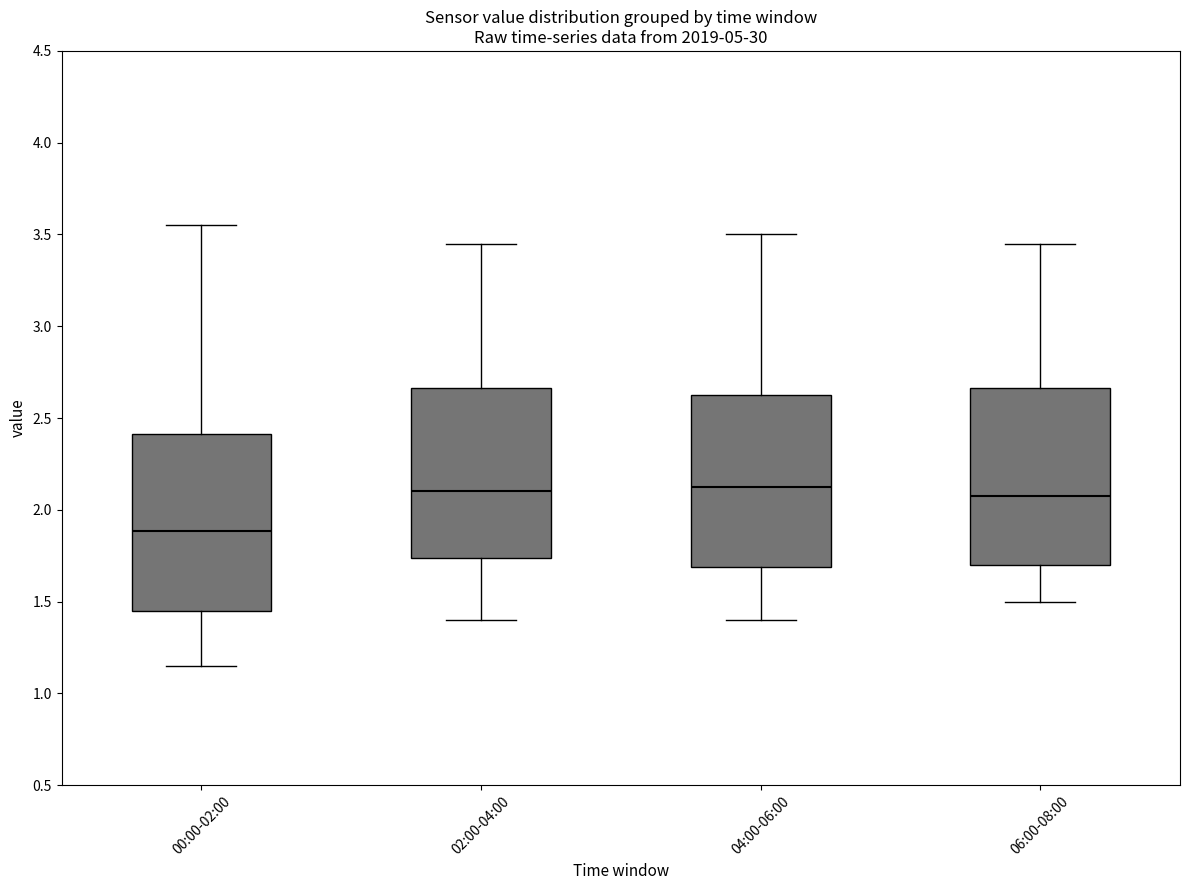

Reading left to right, read every box against the y-axis: the position of its median line, the range the box covers, and the ends of its whiskers. The values are not printed on the chart, so give them approximately, as read against the axis.

00:00-02:00: median 1.90, box 1.45 to 2.40, whiskers 1.15 to 3.55
02:00-04:00: median 2.10, box 1.75 to 2.65, whiskers 1.40 to 3.45
04:00-06:00: median 2.15, box 1.70 to 2.65, whiskers 1.40 to 3.50
06:00-08:00: median 2.10, box 1.70 to 2.65, whiskers 1.50 to 3.45